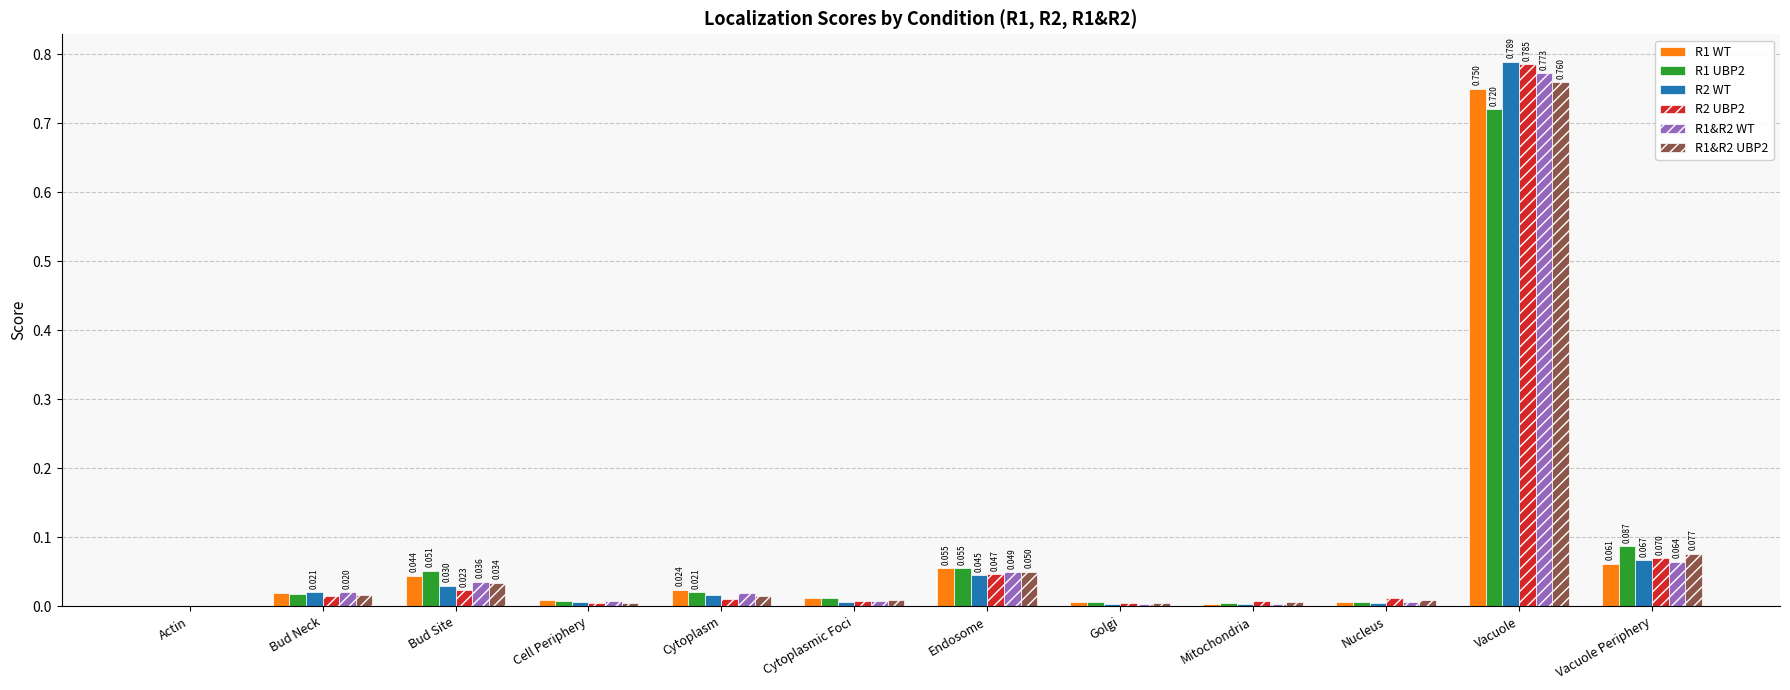

The value of R1&R2 WT at Golgi is 0.0. True or false?

True